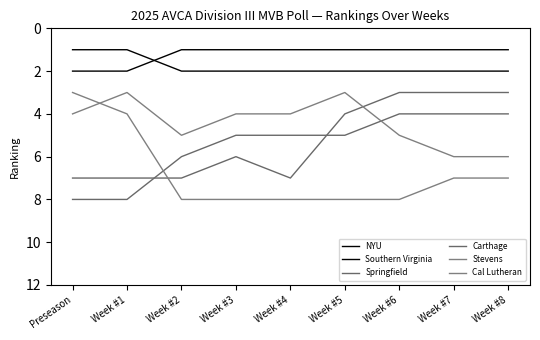

What is the approximate value of NYU at Week #2?

1